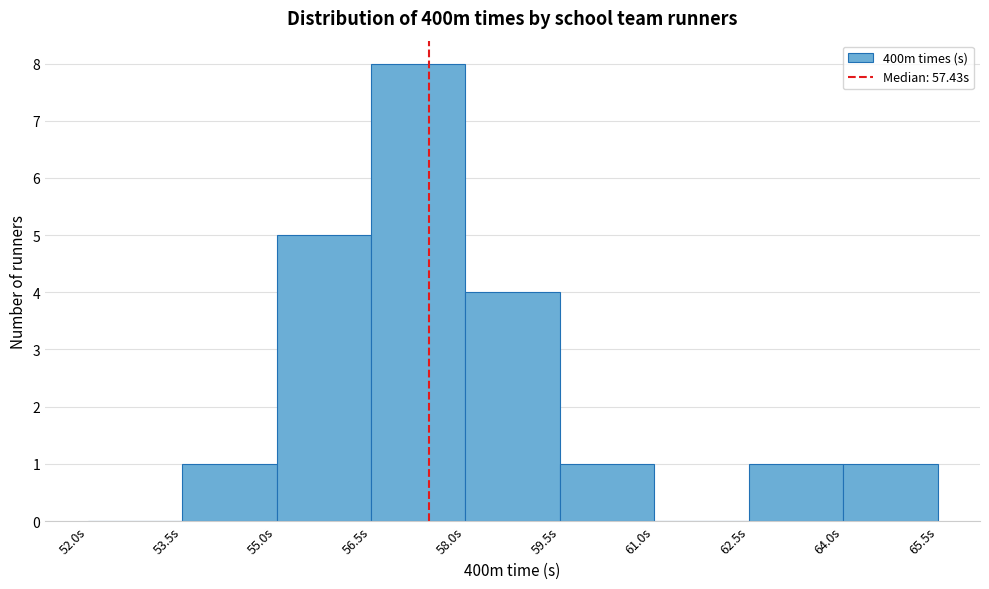

Reading left to right, transcribe this chart: for each bar, give the range it covers on the x-axis and its height. Neither the bar edges nor the heights are printed on the chart, so give them approximately, as read against the axes.

52.0 to 53.5: 0
53.5 to 55.0: 1
55.0 to 56.5: 5
56.5 to 58.0: 8
58.0 to 59.5: 4
59.5 to 61.0: 1
61.0 to 62.5: 0
62.5 to 64.0: 1
64.0 to 65.5: 1